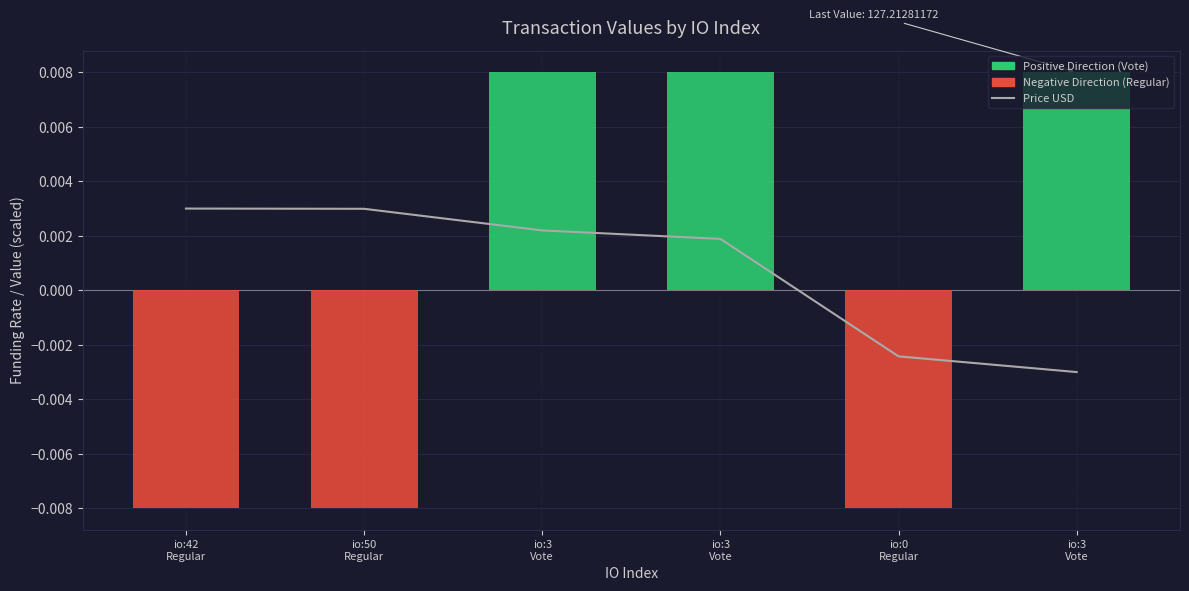

How many values are between 0 and 1?

4